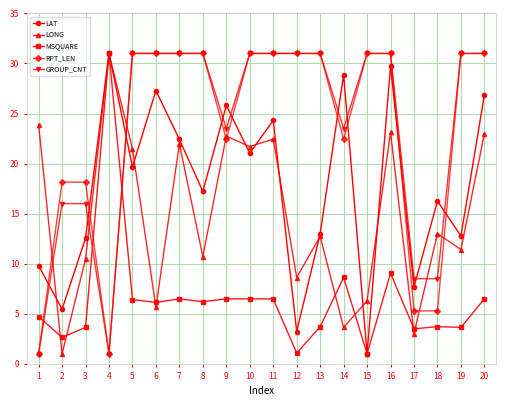

What is the difference between the highest and lowest values at 11?

24.5